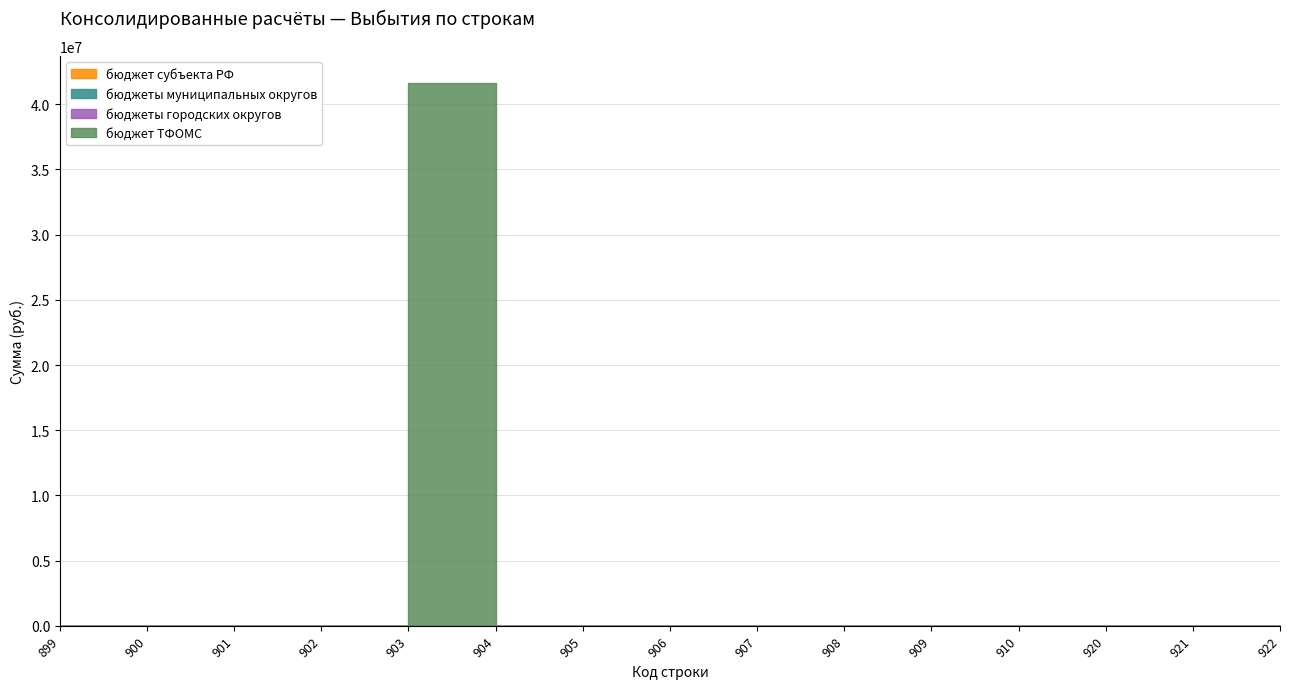

Which series changed the most between 899 and 921?

бюджет субъекта РФ